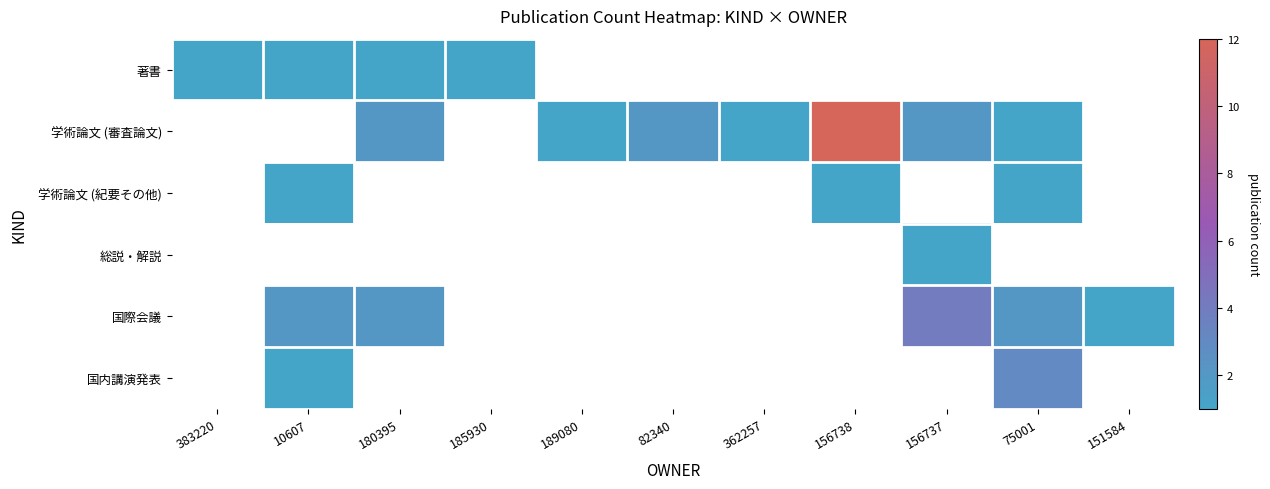

Between 82340 and 362257, which series saw the biggest shift?

学術論文 (審査論文)